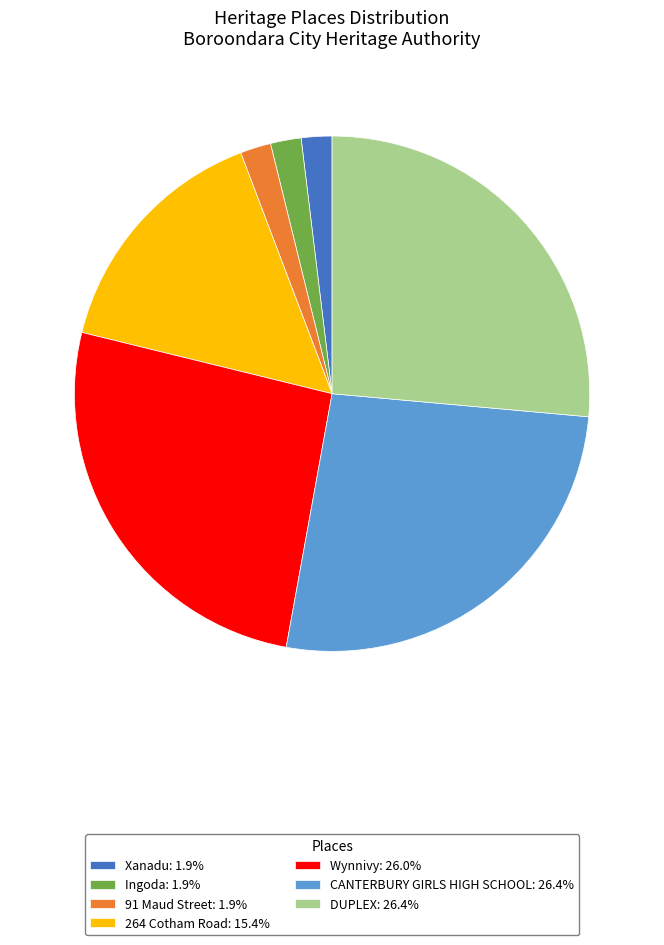

Is there any slice that represents more than half of the pie?

No